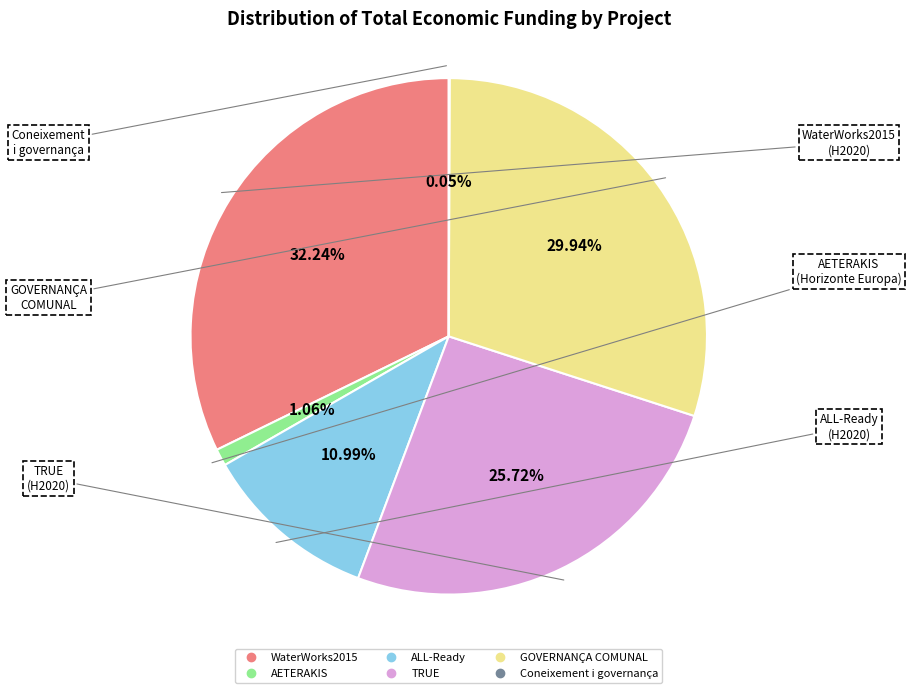

Is GOVERNANÇA COMUNAL the majority of the pie?

No